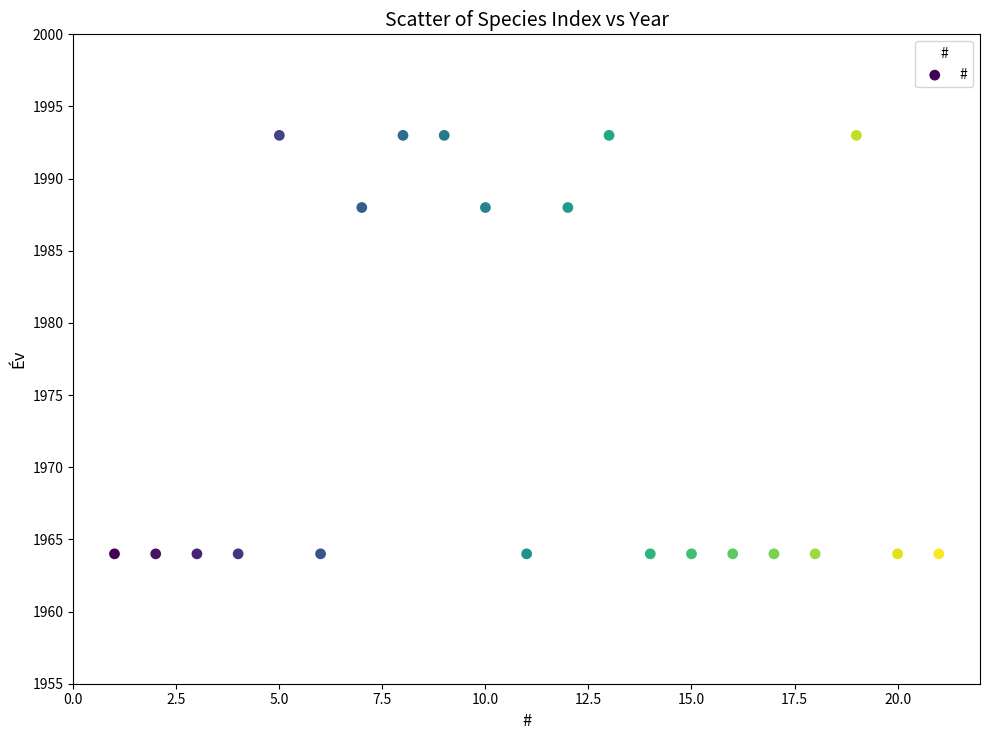

What is the range of Y values (max minus min)?

29